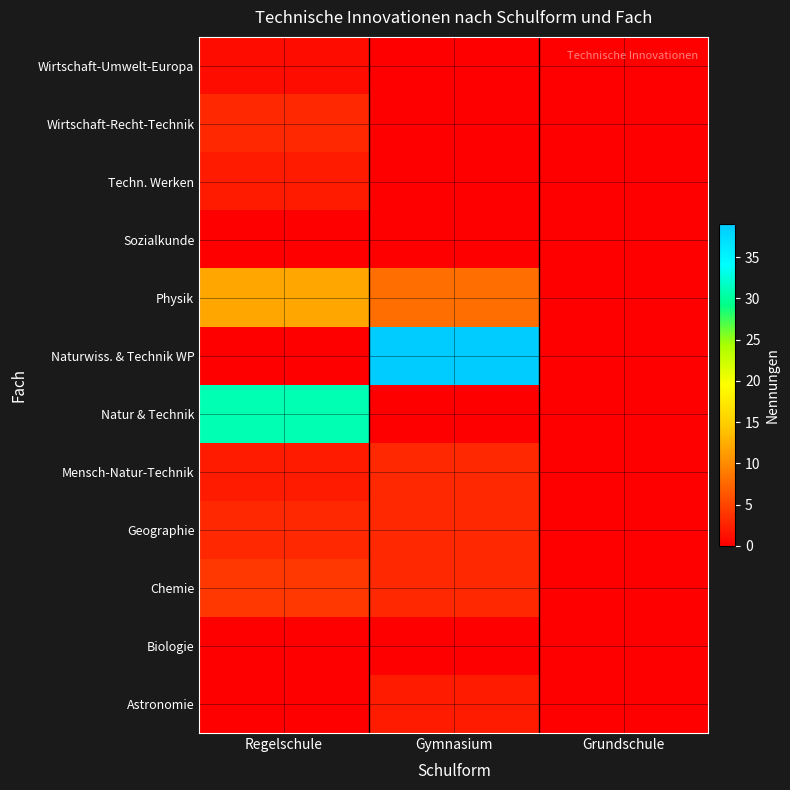

Which series has the widest spread of values?

Naturwiss. & Technik WP